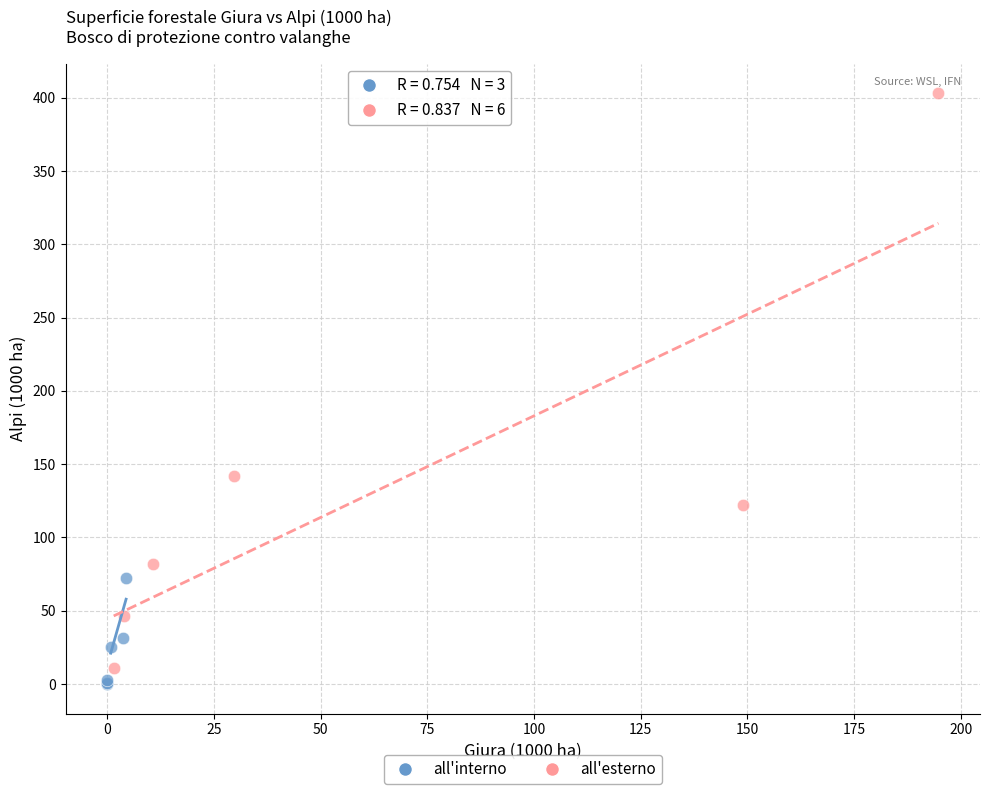

What are all the series names shown in the legend?

all'interno, all'esterno